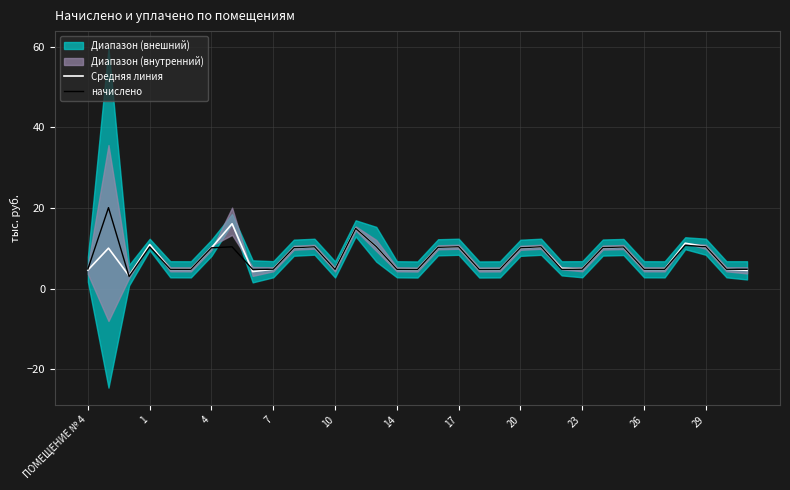

Which series has the largest total across all categories?

начислено